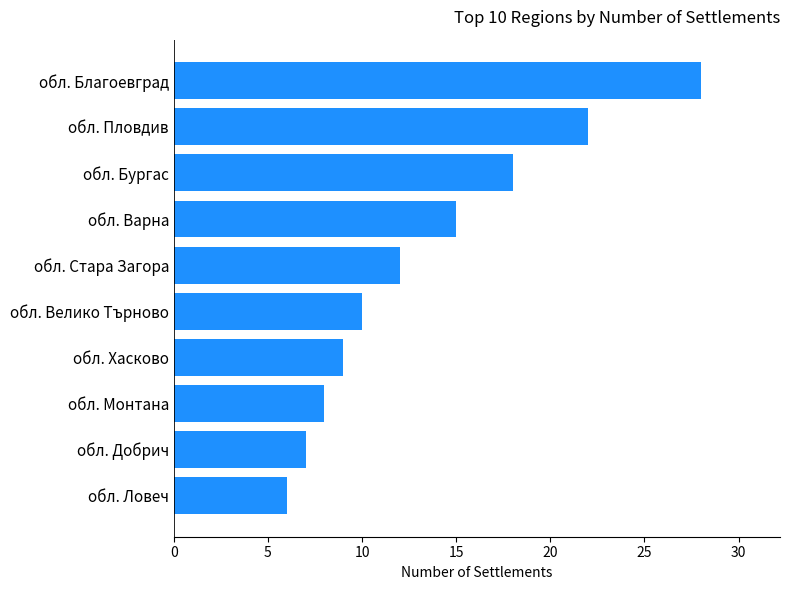

Reading top to bottom, list all the values displayed in this chart.

28	22	18	15	12	10	9	8	7	6